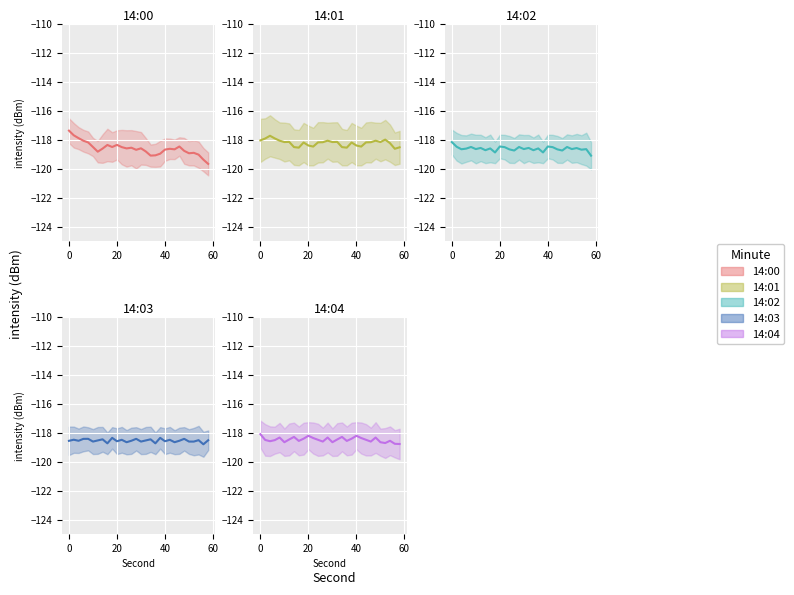

What is the value of the 18th point from the left?

-118.7